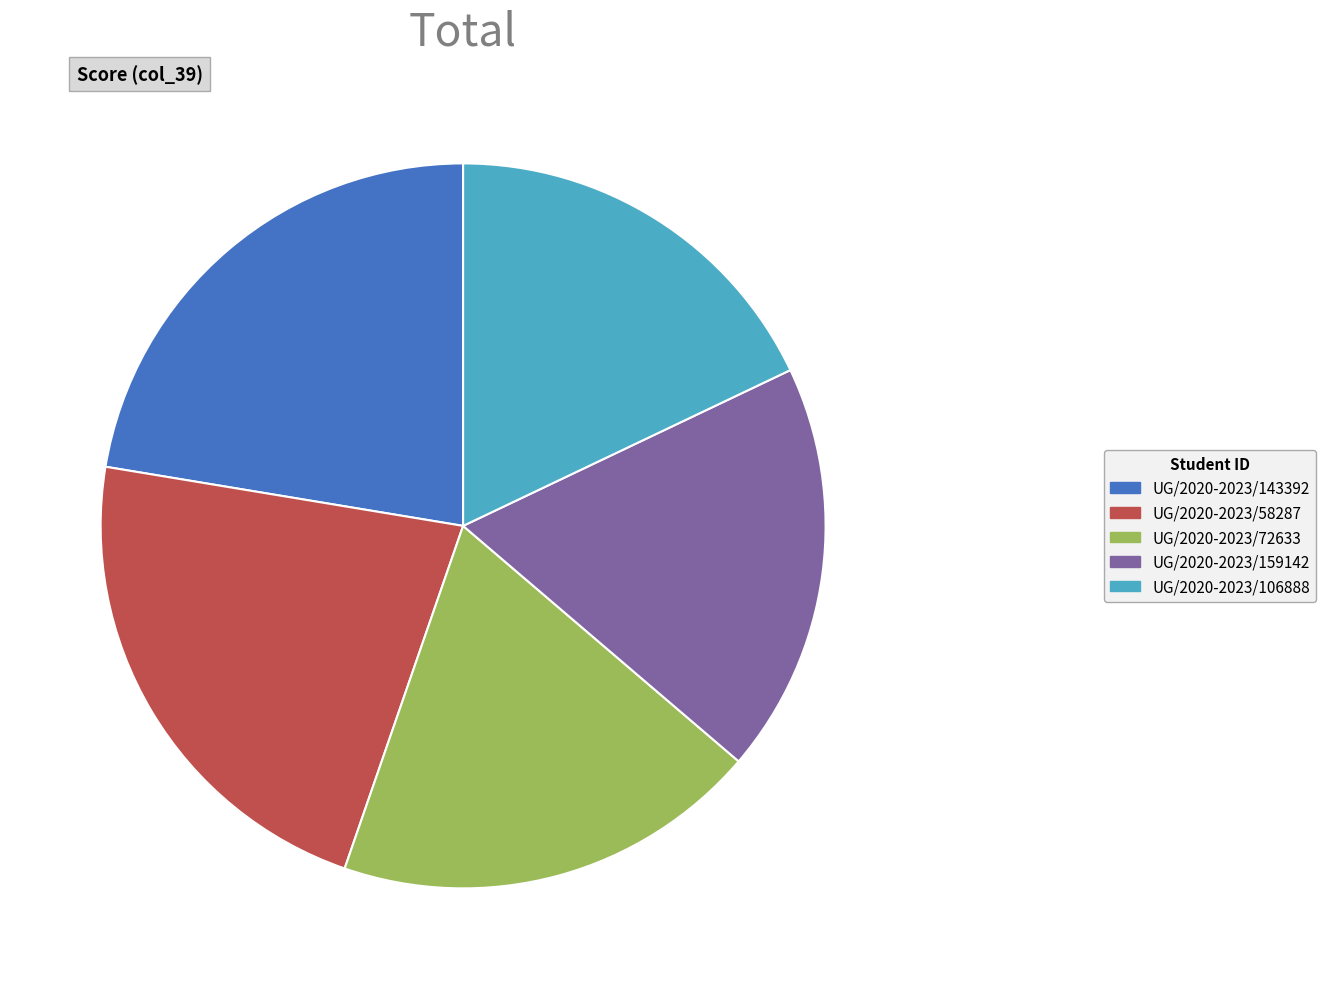

What is the ratio of the value at UG/2020-2023/106888 to the value at UG/2020-2023/143392?

0.8